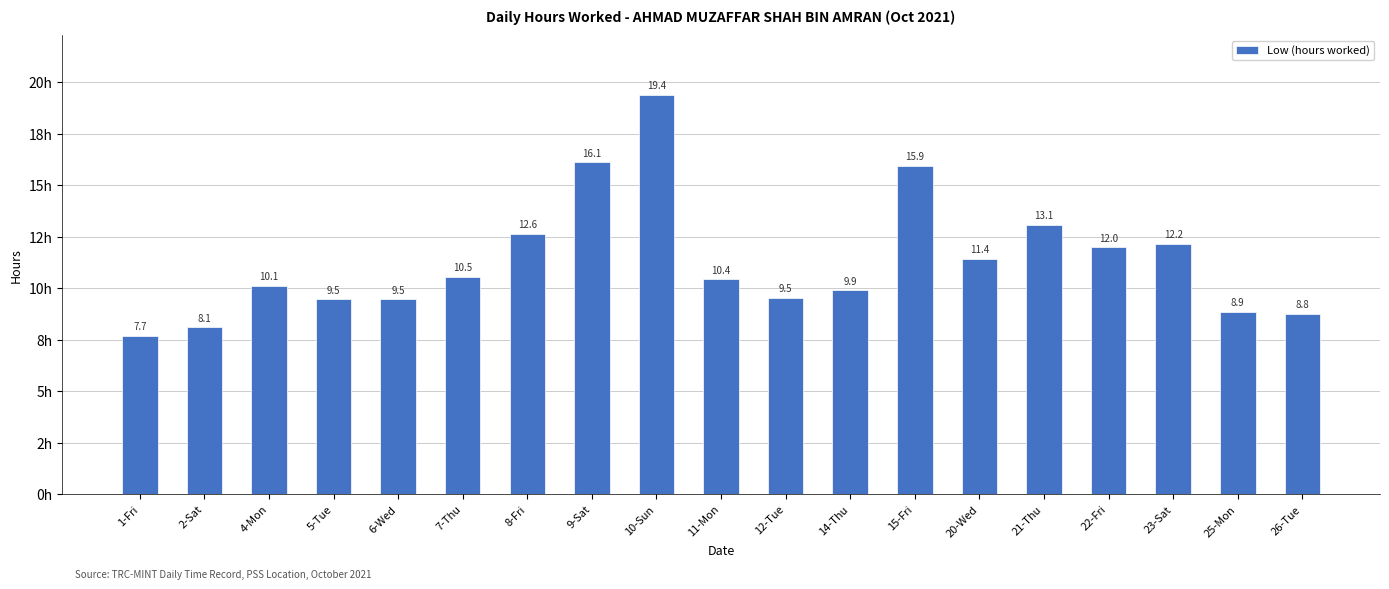

What position from the left is 5-Tue?

4